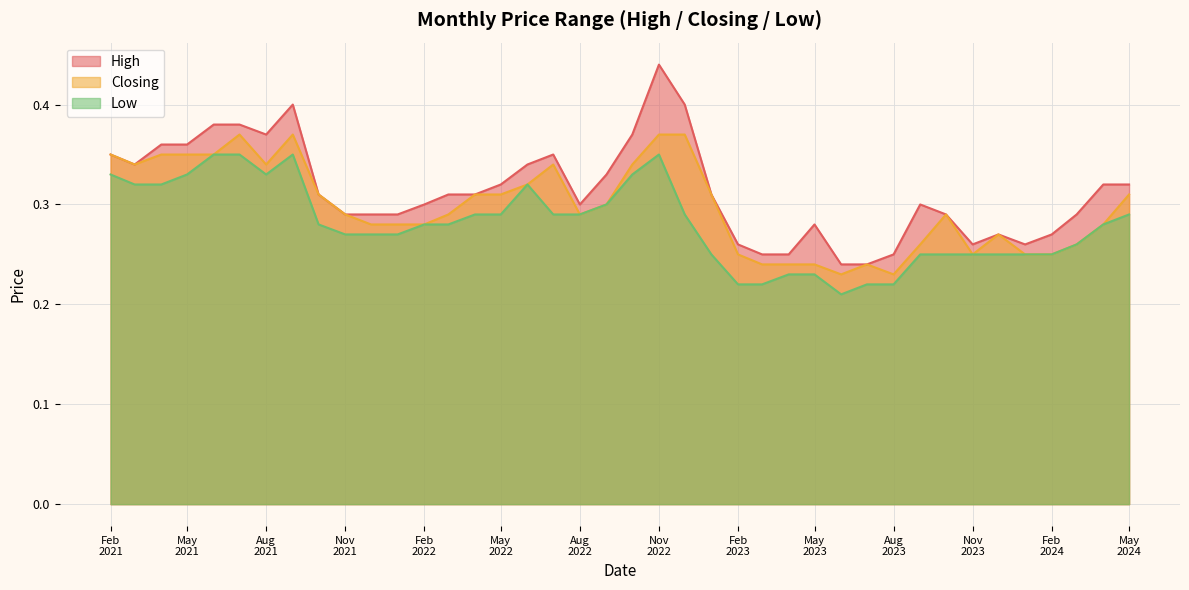

Which series has the widest spread of values?

High